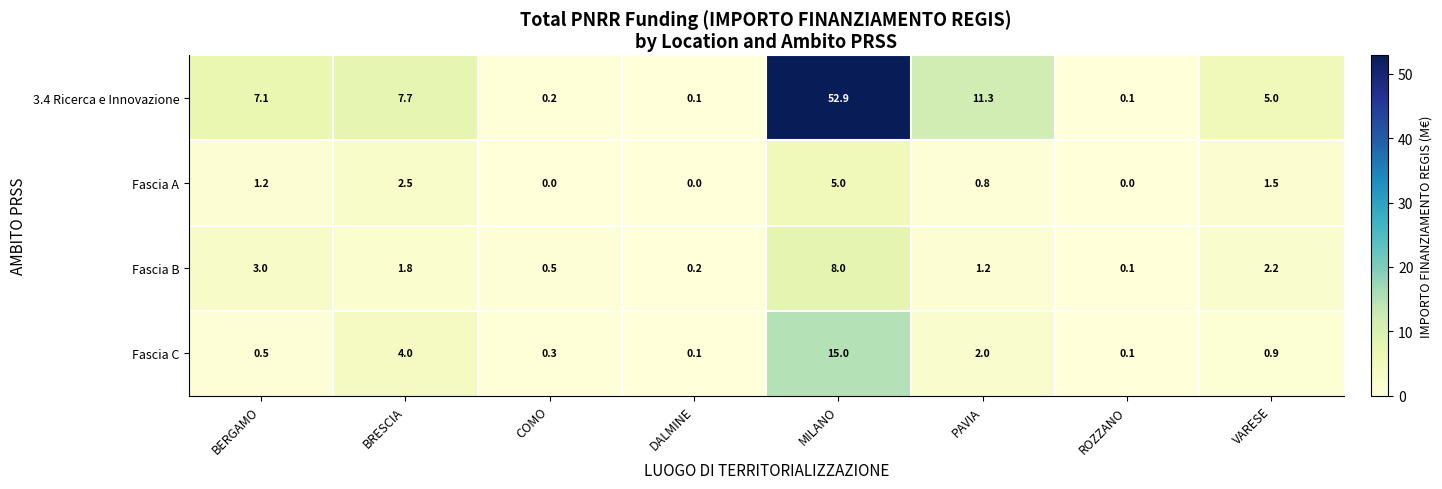

What is the greatest value displayed?

52.9